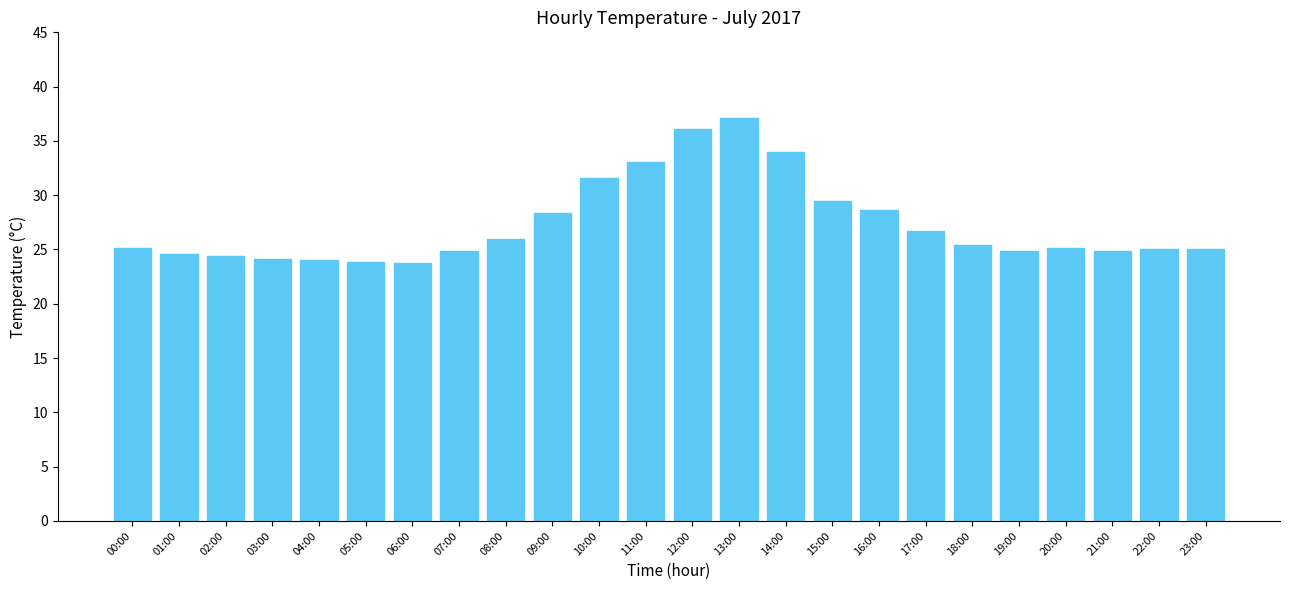

The chart shows a value of 9.2 at 06:00. True or false?

False